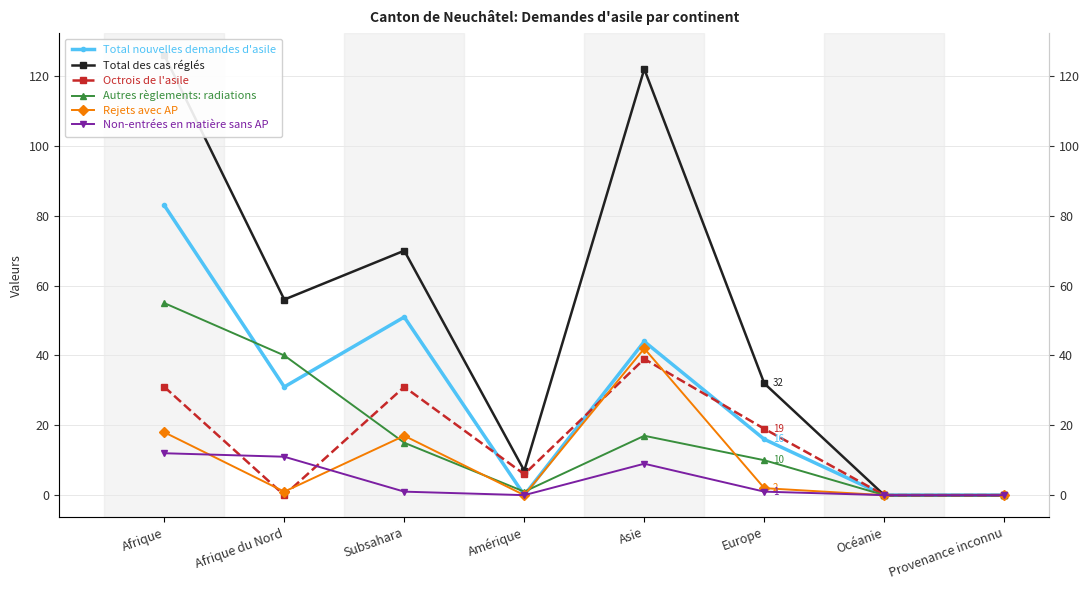

Reading left to right, extract all data points from this chart.

Total nouvelles demandes d'asile: Afrique=83	Afrique du Nord=31	Subsahara=51	Amérique=0	Asie=44	Europe=16	Océanie=0	Provenance inconnu=0
Total des cas réglés: Afrique=126	Afrique du Nord=56	Subsahara=70	Amérique=7	Asie=122	Europe=32	Océanie=0	Provenance inconnu=0
Octrois de l'asile: Afrique=31	Afrique du Nord=0	Subsahara=31	Amérique=6	Asie=39	Europe=19	Océanie=0	Provenance inconnu=0
Autres règlements: radiations: Afrique=55	Afrique du Nord=40	Subsahara=15	Amérique=1	Asie=17	Europe=10	Océanie=0	Provenance inconnu=0
Rejets avec AP: Afrique=18	Afrique du Nord=1	Subsahara=17	Amérique=0	Asie=42	Europe=2	Océanie=0	Provenance inconnu=0
Non-entrées en matière sans AP: Afrique=12	Afrique du Nord=11	Subsahara=1	Amérique=0	Asie=9	Europe=1	Océanie=0	Provenance inconnu=0